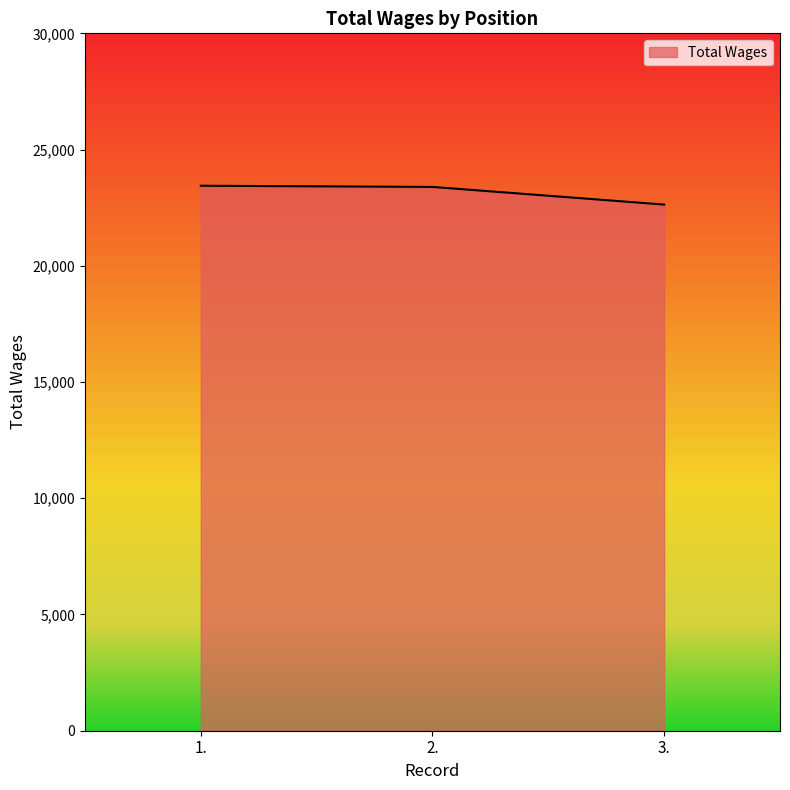

How many series are shown in this chart?

1